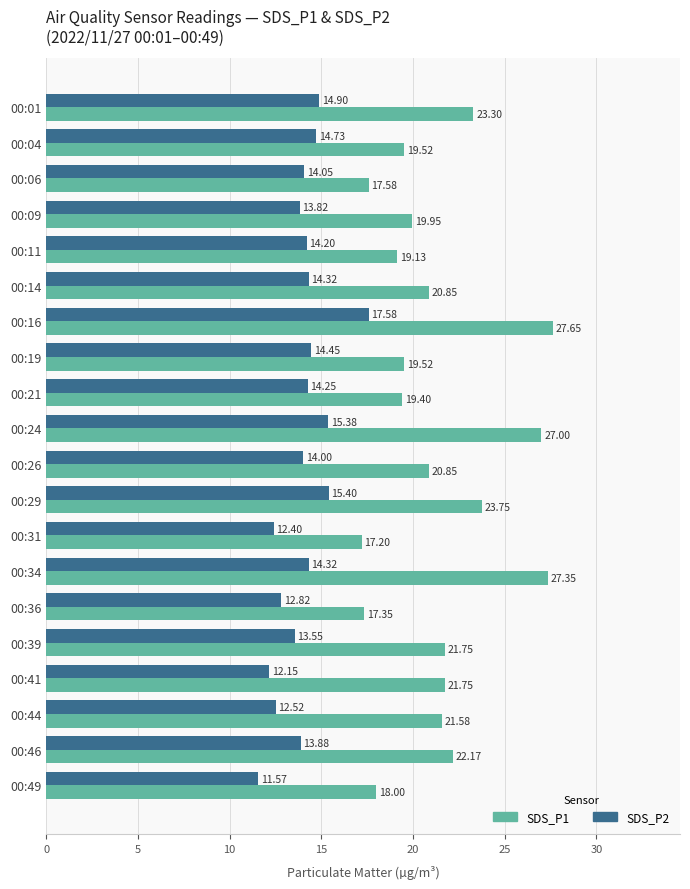

What is the difference between the highest and lowest values at 00:31?

4.8